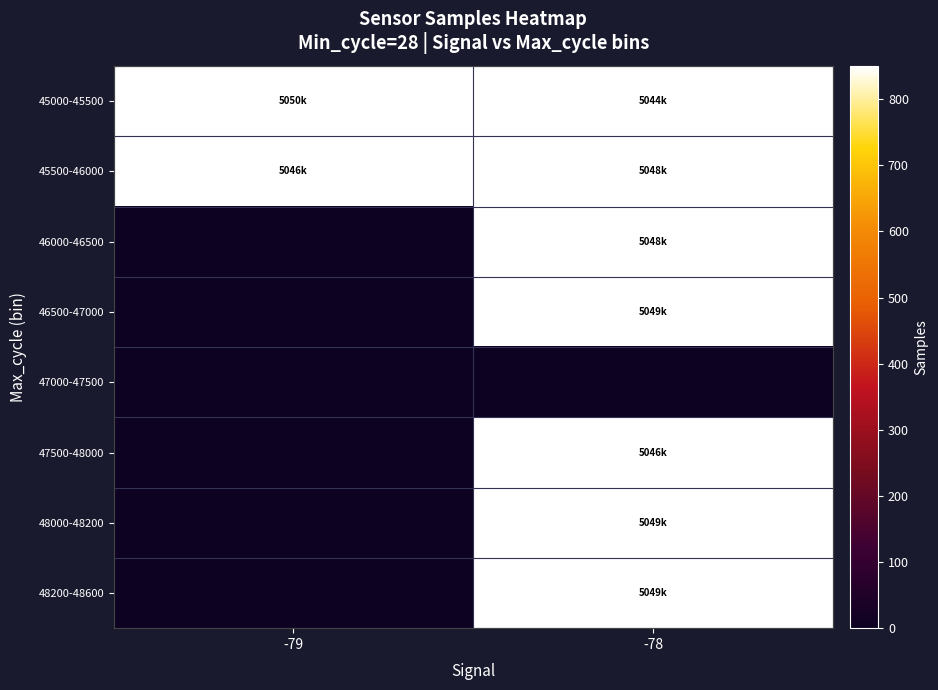

Between -79 and -78, which is larger?

-79